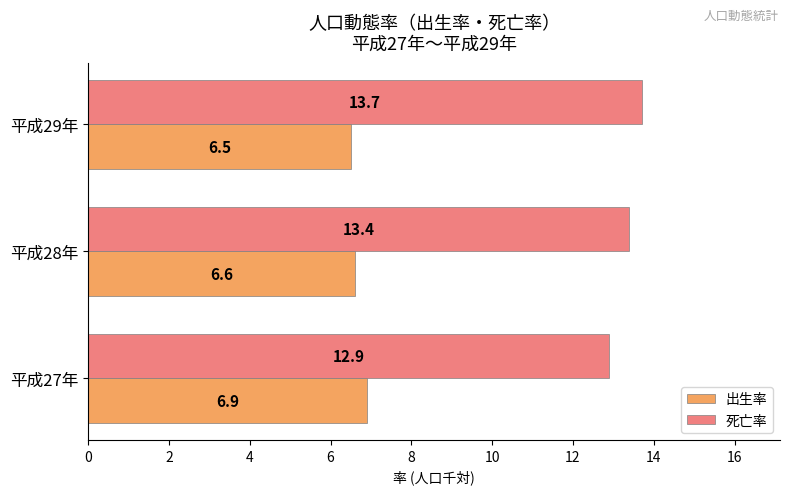

Which series has the widest spread of values?

死亡率